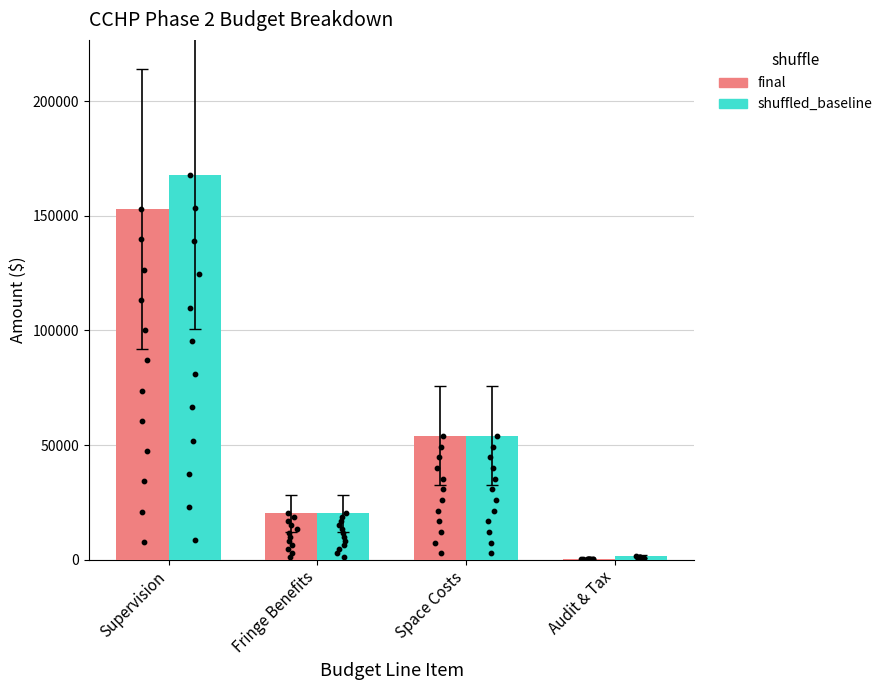

Is the value of final at Space Costs greater than the value of shuffled_baseline at Audit & Tax?

Yes